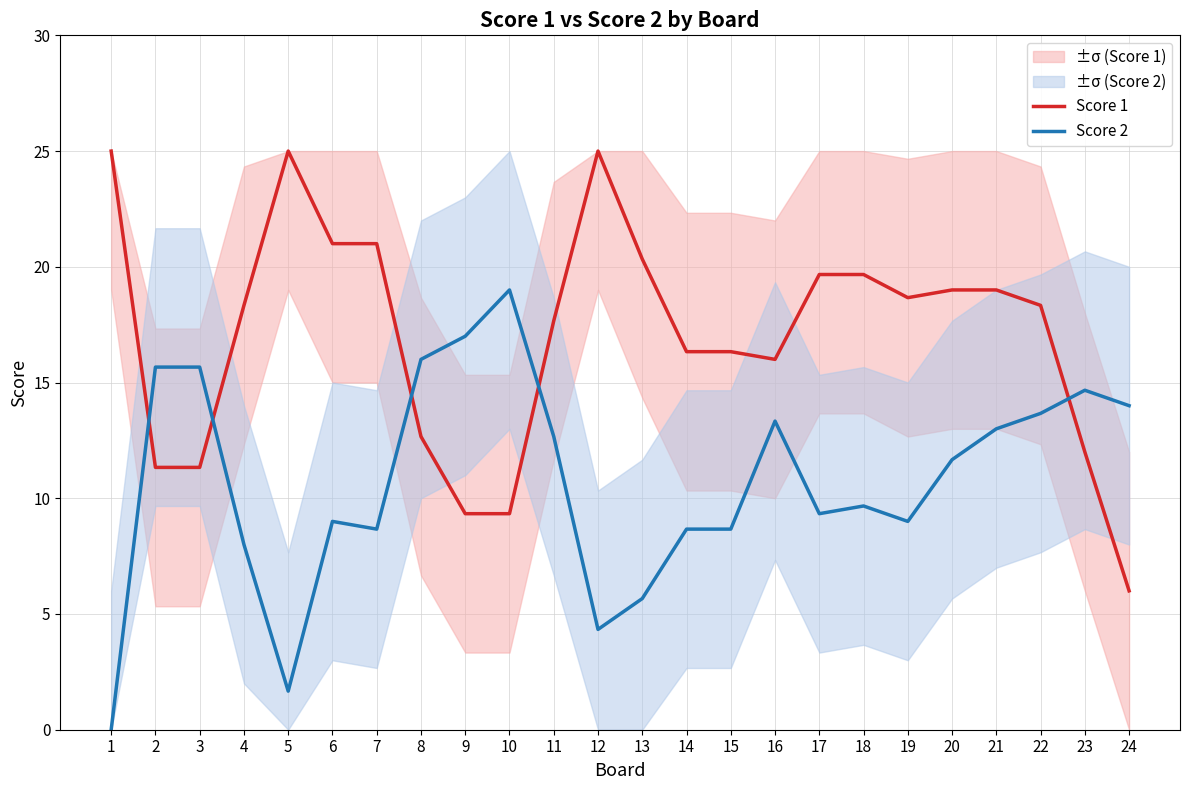

How many series are shown in this chart?

2